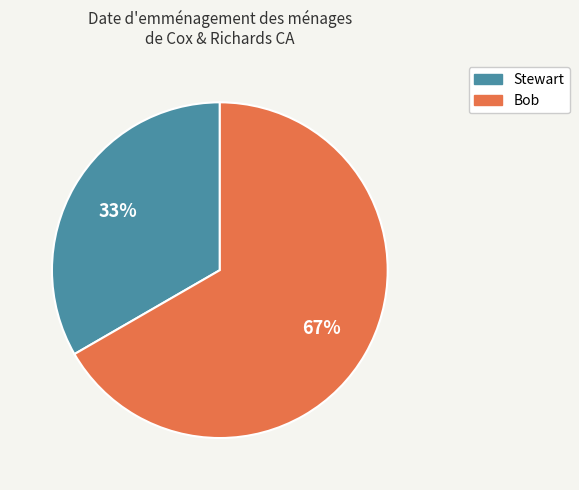

How many segments does this pie chart have?

2